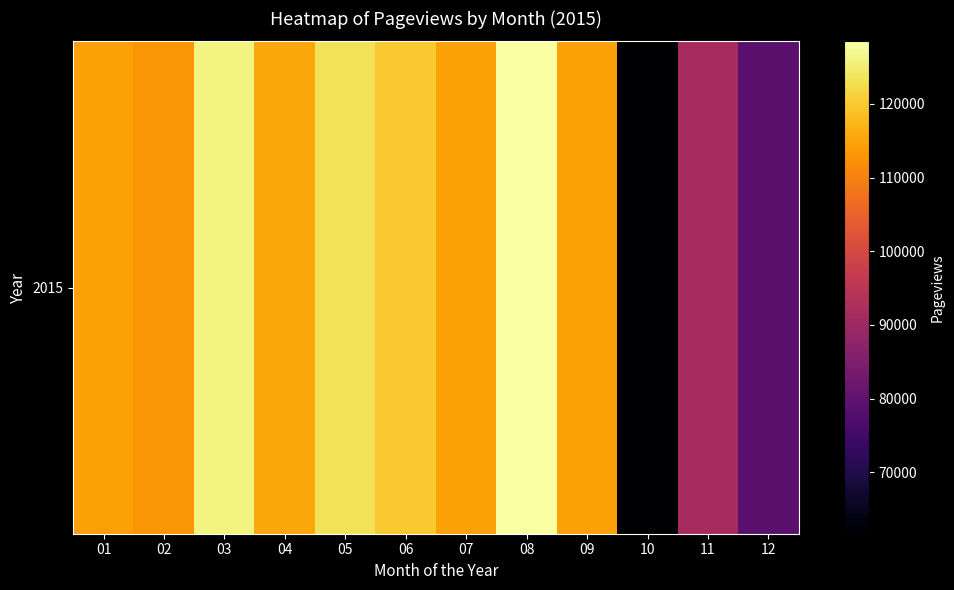

What is the sum of all values?

1301949